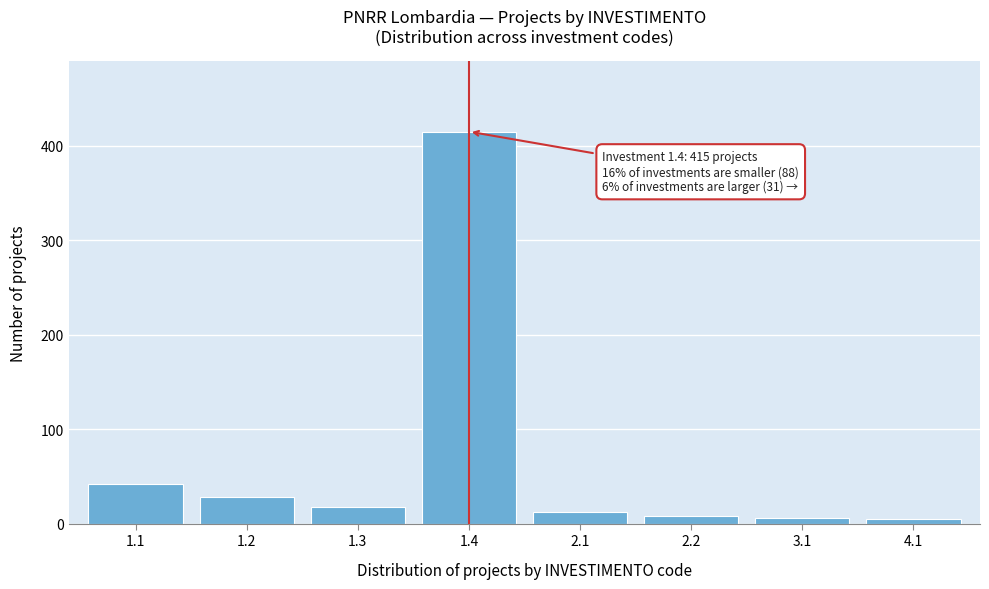

What is the difference between the maximum and minimum values?

410